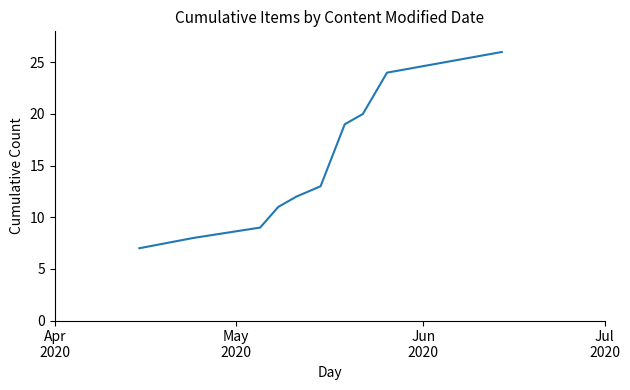

What is the maximum value shown in the chart?

26